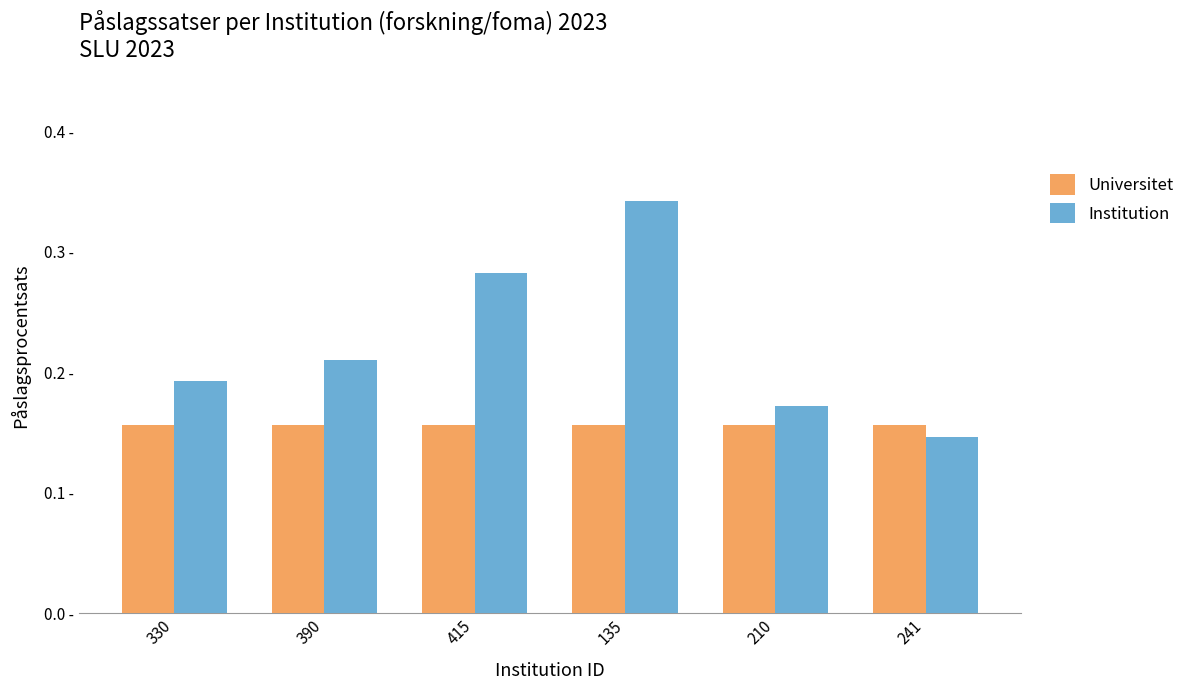

At 390, list the series in order from largest to smallest.

Institution, Universitet